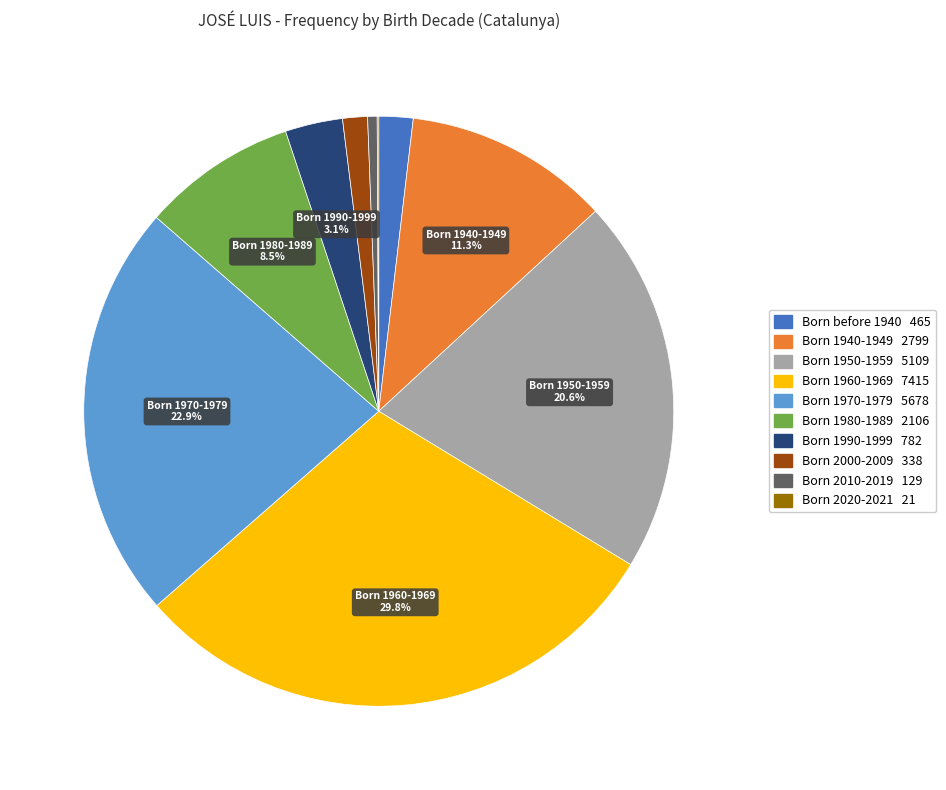

Is there a majority slice in this chart?

No